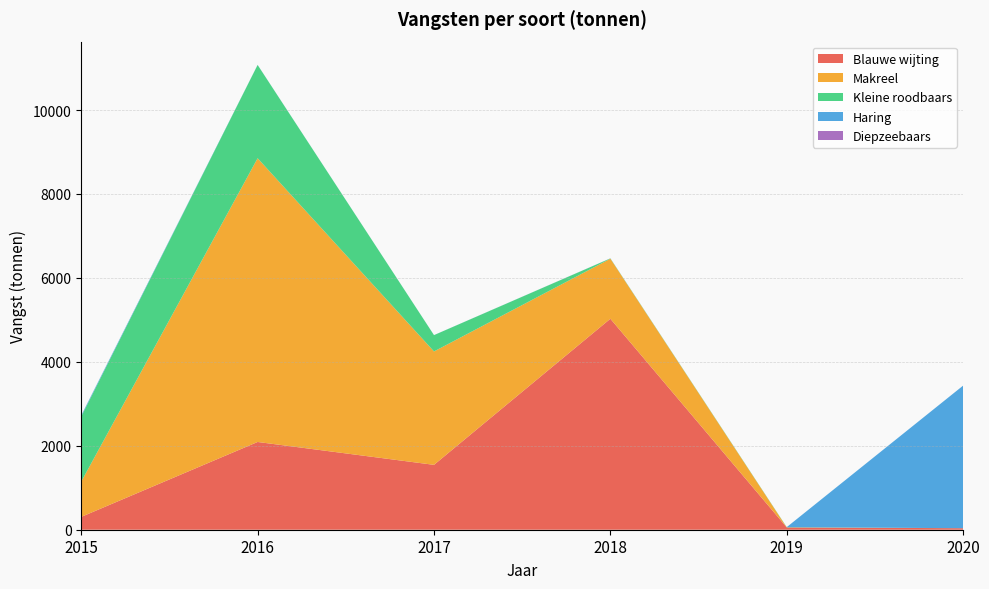

Reading left to right, list all the values displayed in this chart.

Blauwe wijting: 2015=306	2016=2091	2017=1546	2018=5027	2019=55	2020=36
Makreel: 2015=840	2016=6761	2017=2702	2018=1431	2019=0	2020=0
Kleine roodbaars: 2015=1552	2016=2223	2017=389	2018=7	2019=7	2020=0
Haring: 2015=25	2016=2	2017=1	2018=1	2019=0	2020=3398
Diepzeebaars: 2015=1	2016=0	2017=0	2018=1	2019=0	2020=0